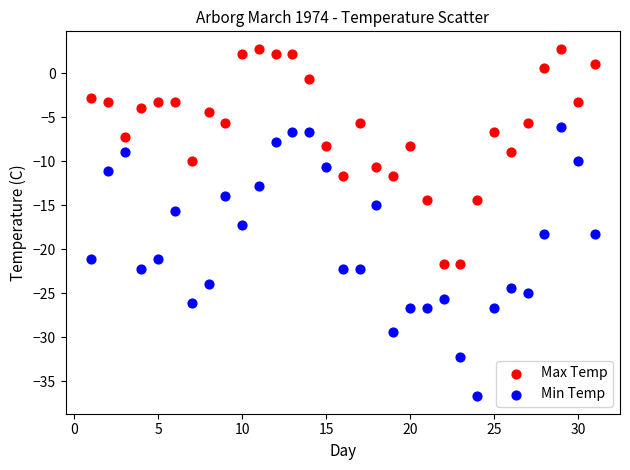

Which series reaches the minimum Y coordinate?

Min Temp